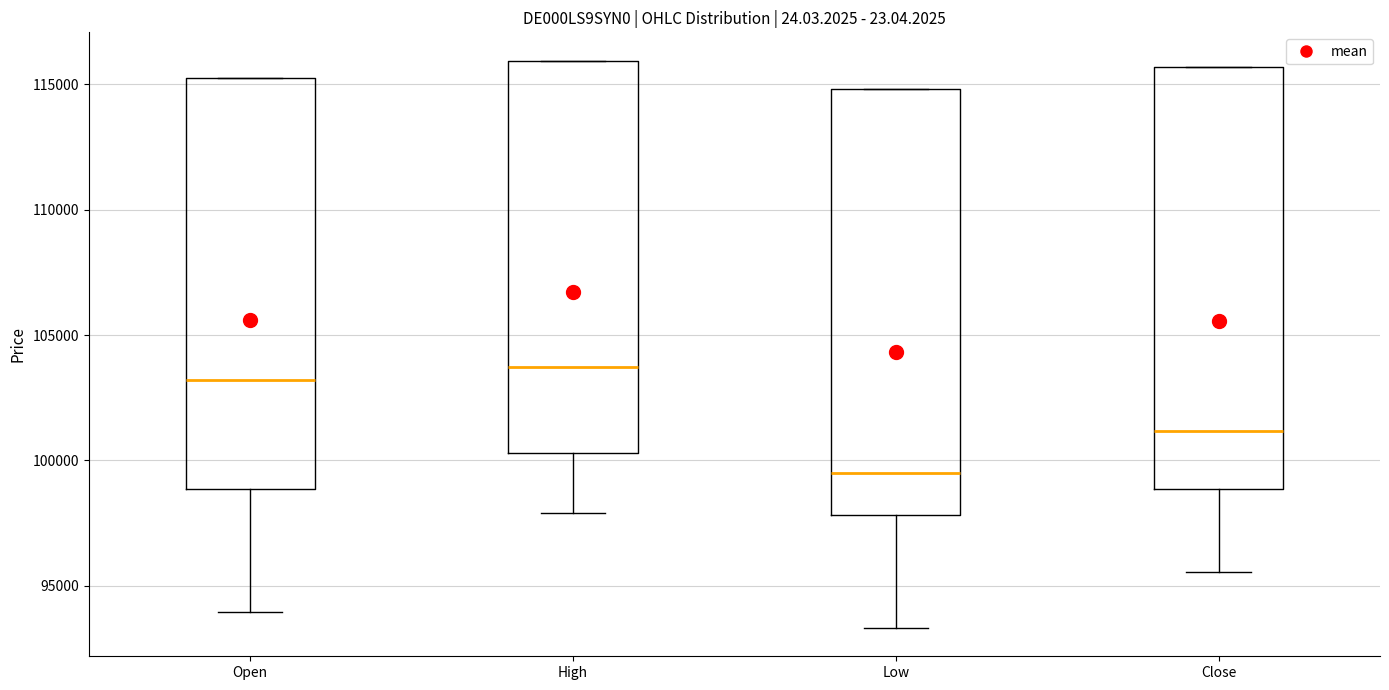

Where is the upper edge of the box for Low on the y-axis? The values are not printed on the chart, so give them approximately, as read against the axis.

115000